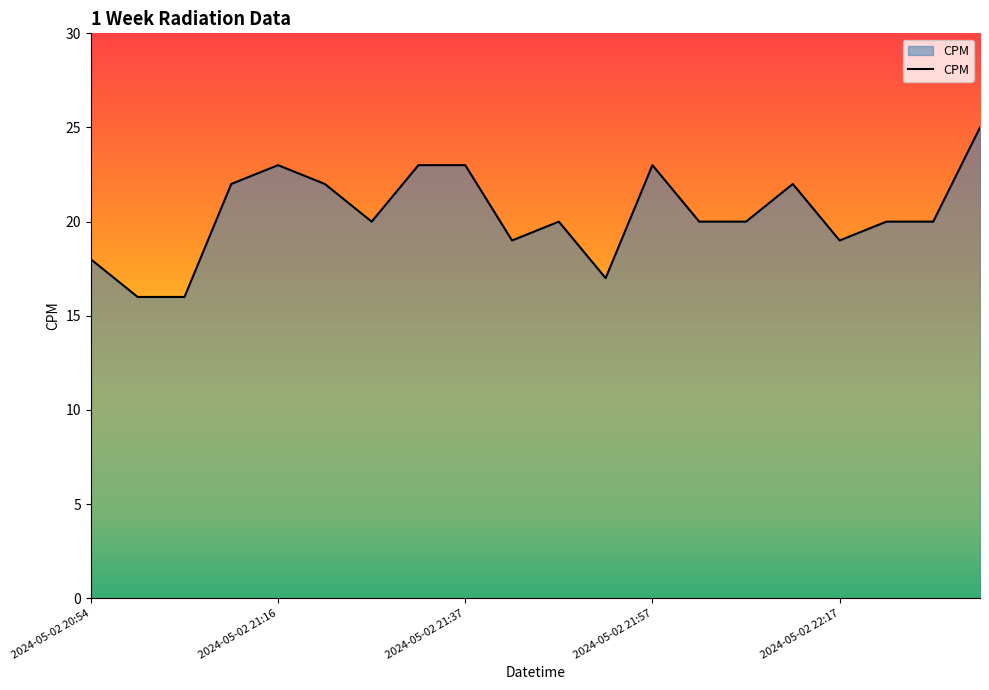

What is the minimum value shown in the chart?

16